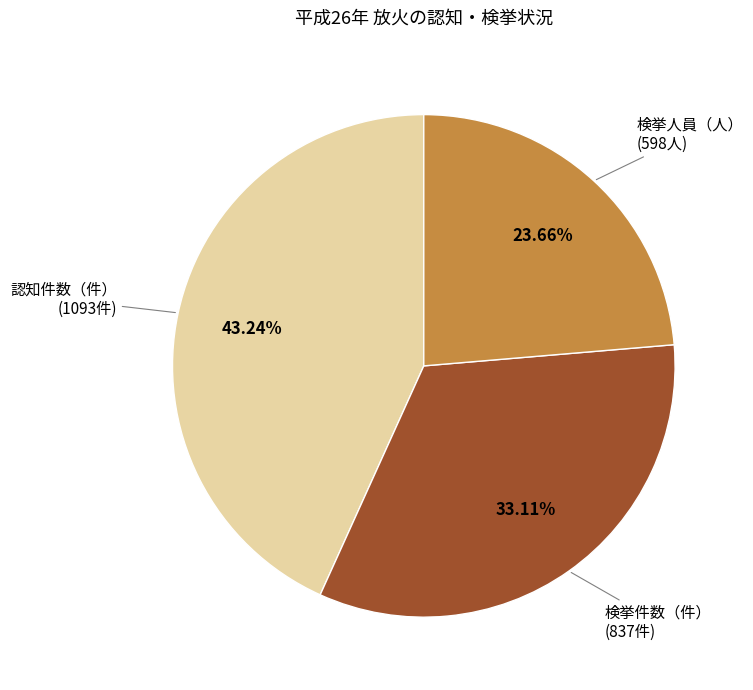

How many slices are in this pie chart?

3